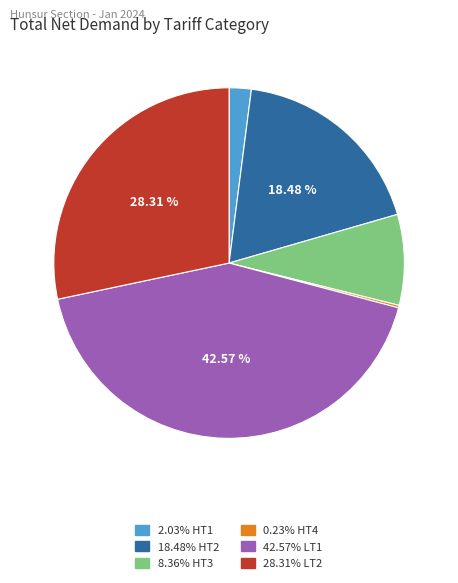

Does any single category account for the majority?

No